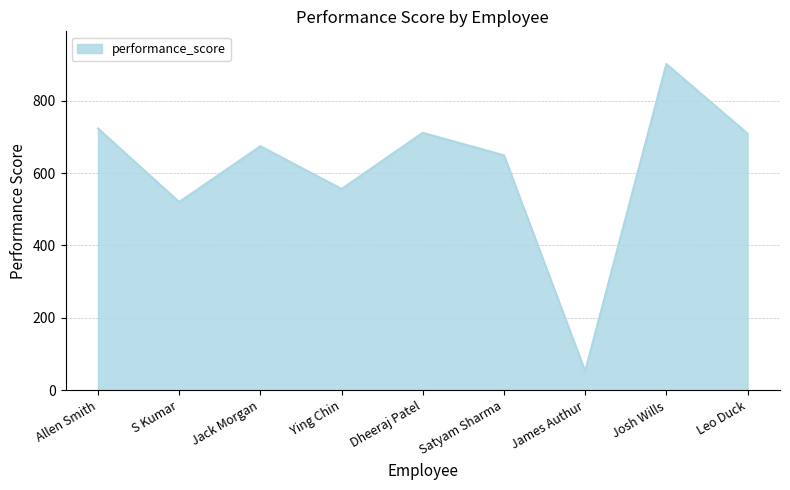

Which has a higher value, Satyam Sharma or Ying Chin?

Satyam Sharma